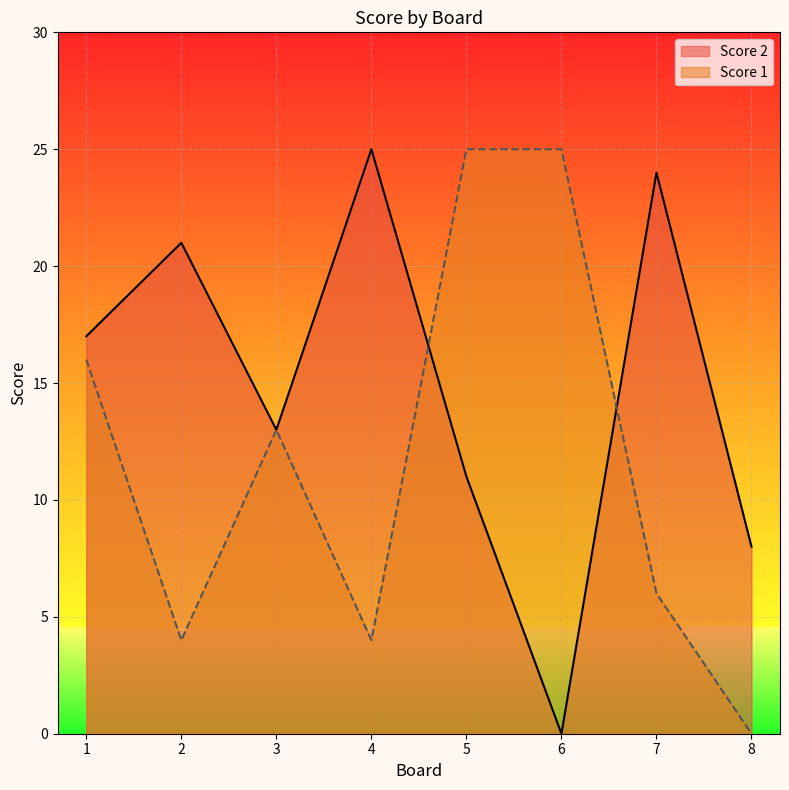

The Score 2 series shows 18 at 5. True or false?

False